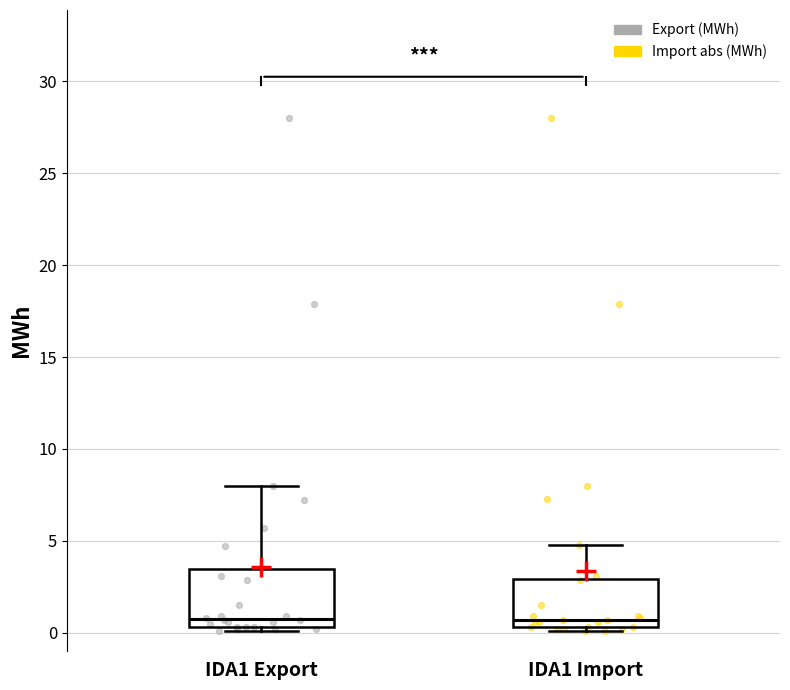

Reading left to right, transcribe this box plot: for each box, give where its median line is, the range the box spans, and where its two whiskers end, as read against the y-axis. The values are not printed on the chart, so give them approximately, as read against the axis.

IDA1 Export: median 1.0, box 0.5 to 3.5, whiskers 0.0 to 8.0
IDA1 Import: median 0.5 (just above the box's lower edge), box 0.5 to 3.0, whiskers 0.0 to 5.0